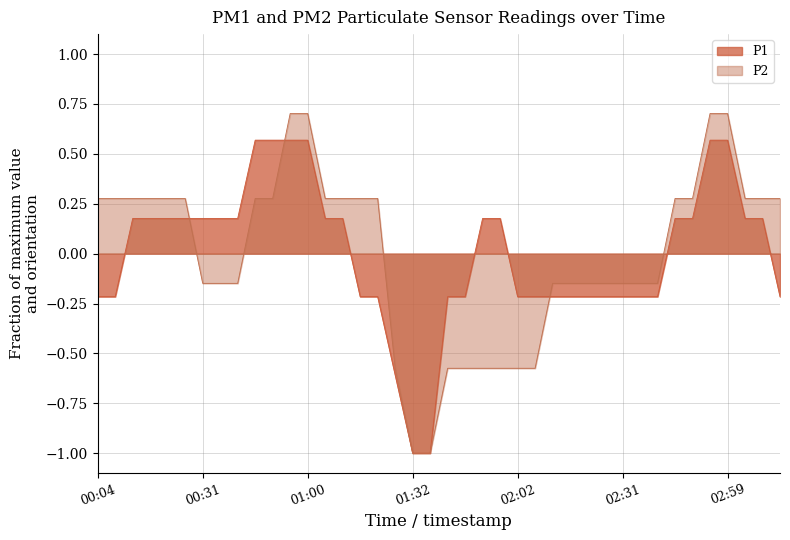

Which series has the largest range (max minus min)?

P2